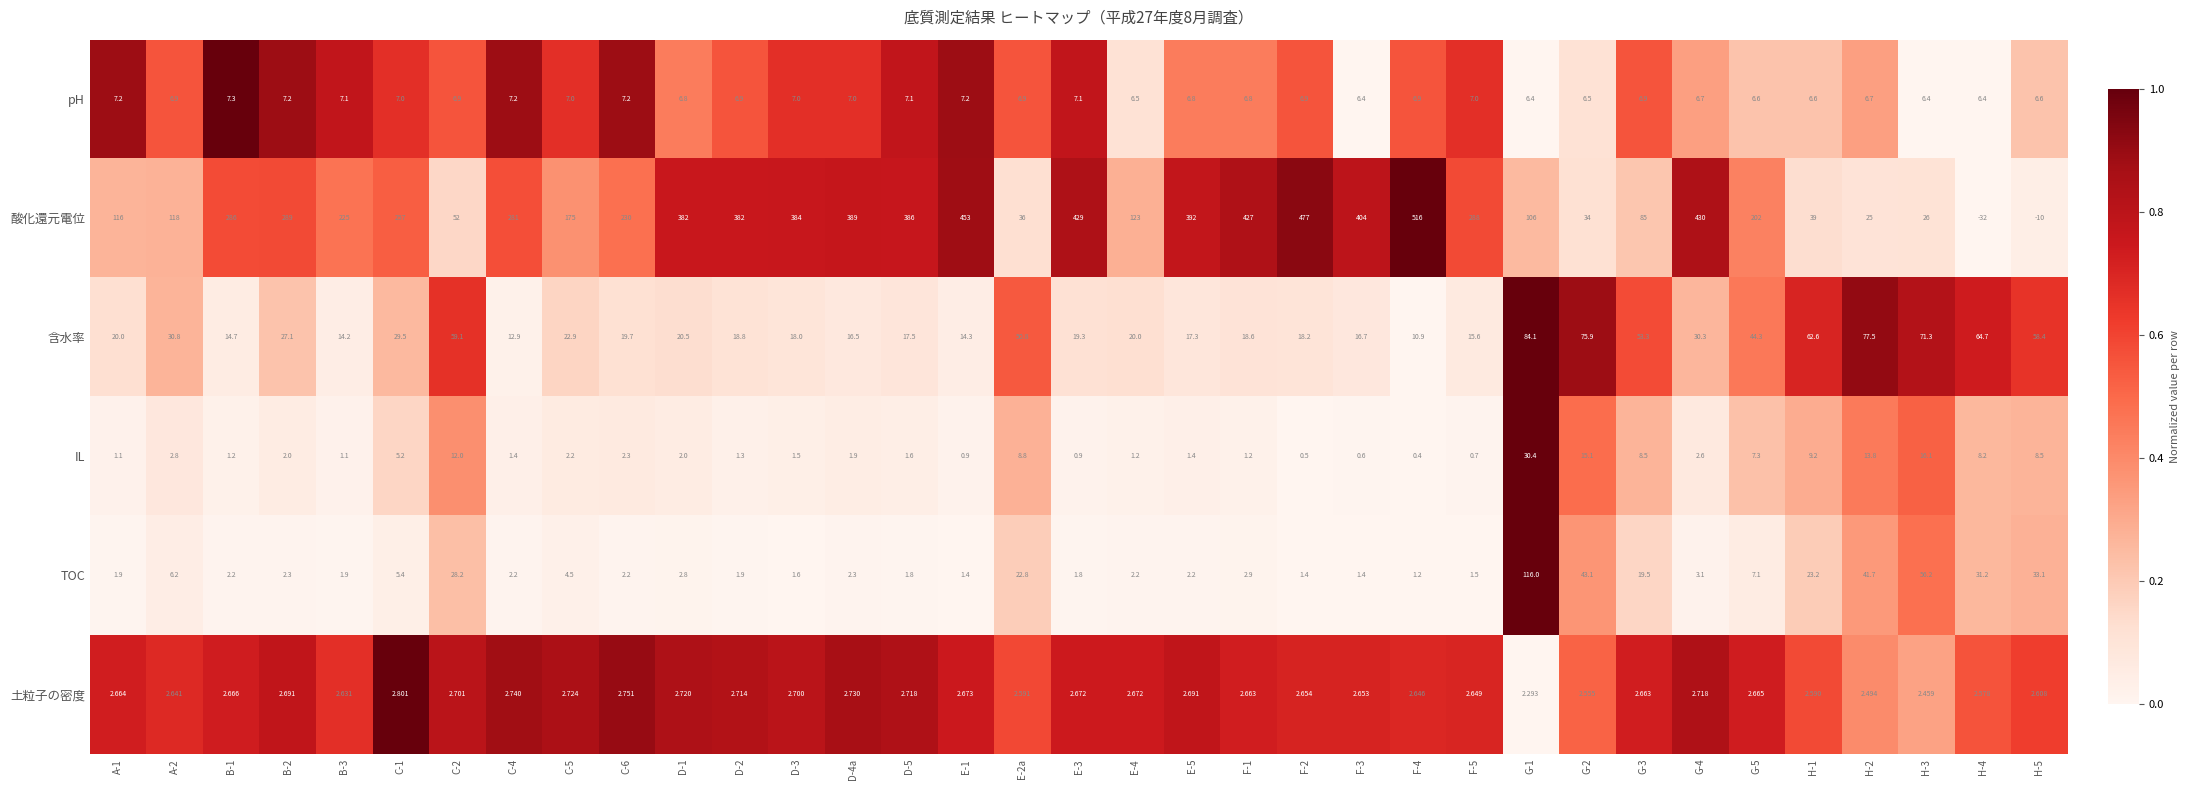

What is the total value across all series at F-1?

459.2